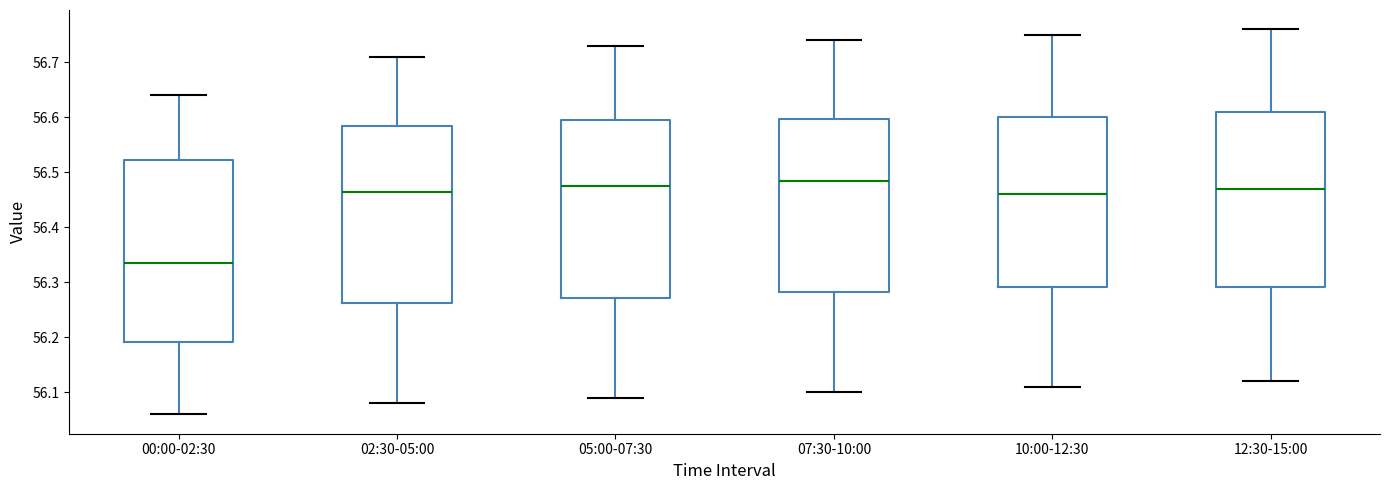

Reading left to right, read every box against the y-axis: the position of its median line, the range the box covers, and the ends of its whiskers. The values are not printed on the chart, so give them approximately, as read against the axis.

00:00-02:30: median 56.34, box 56.19 to 56.52, whiskers 56.06 to 56.64
02:30-05:00: median 56.47, box 56.26 to 56.59, whiskers 56.08 to 56.71
05:00-07:30: median 56.48, box 56.27 to 56.60, whiskers 56.09 to 56.73
07:30-10:00: median 56.49, box 56.28 to 56.60, whiskers 56.10 to 56.74
10:00-12:30: median 56.46, box 56.29 to 56.60, whiskers 56.11 to 56.75
12:30-15:00: median 56.47, box 56.29 to 56.61, whiskers 56.12 to 56.76